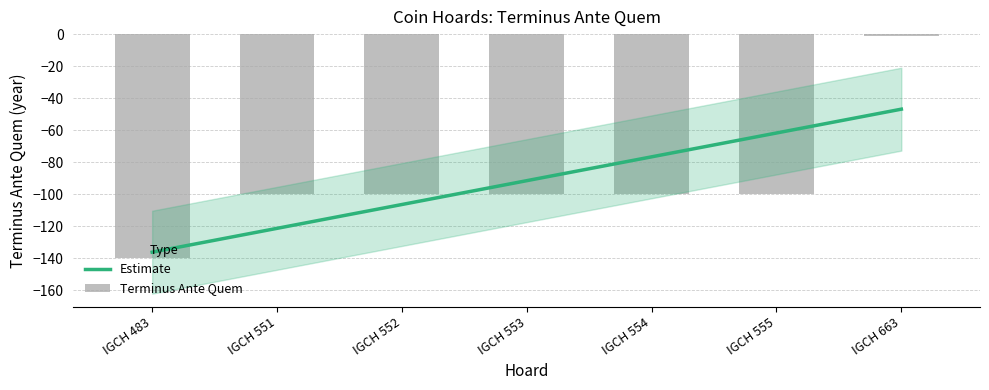

How many values exceed -100?

1